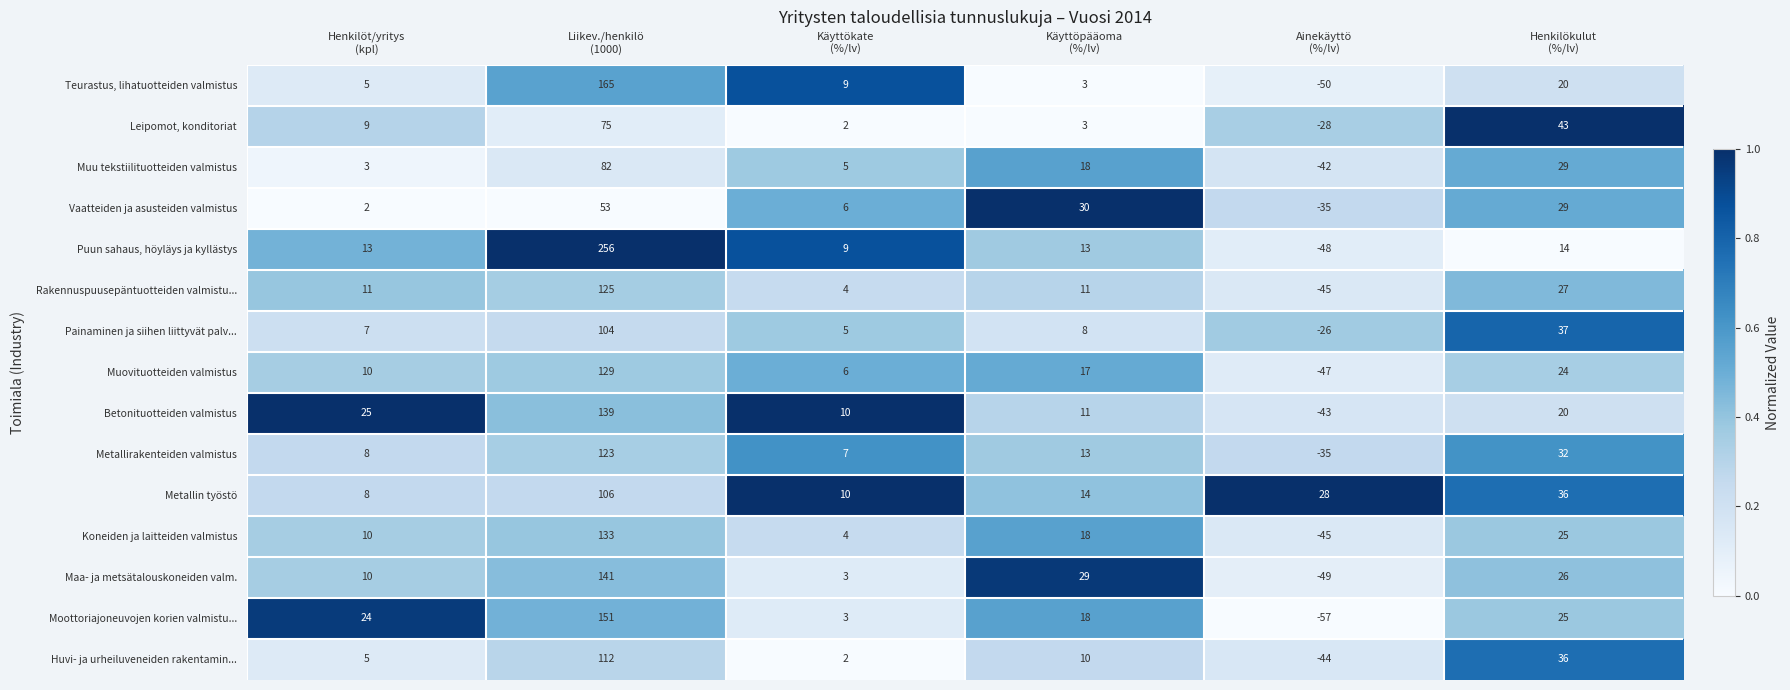

What is the maximum value for Metallin työstö?

106